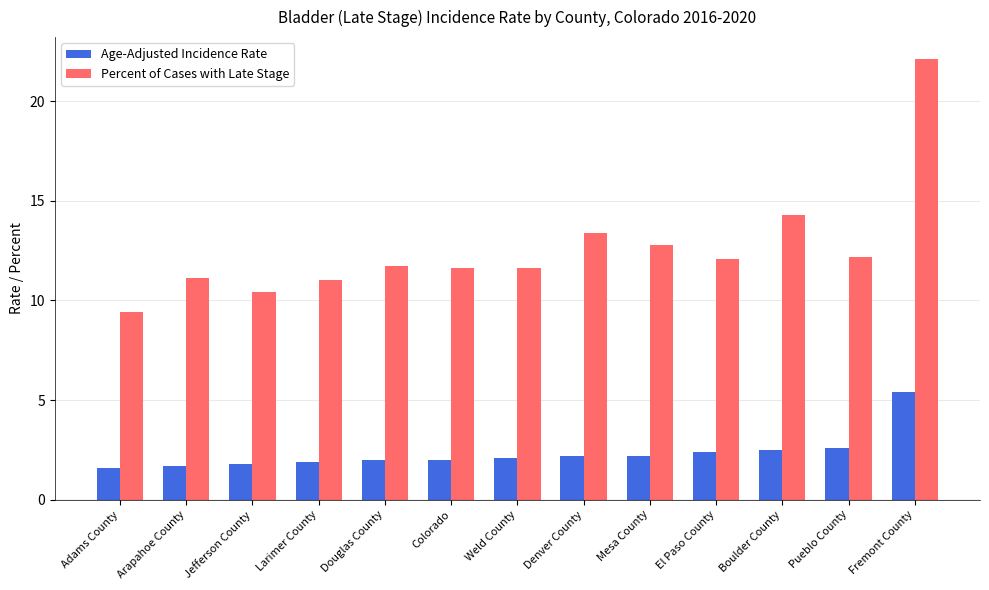

At which category is the sum across all series the highest?

Fremont County